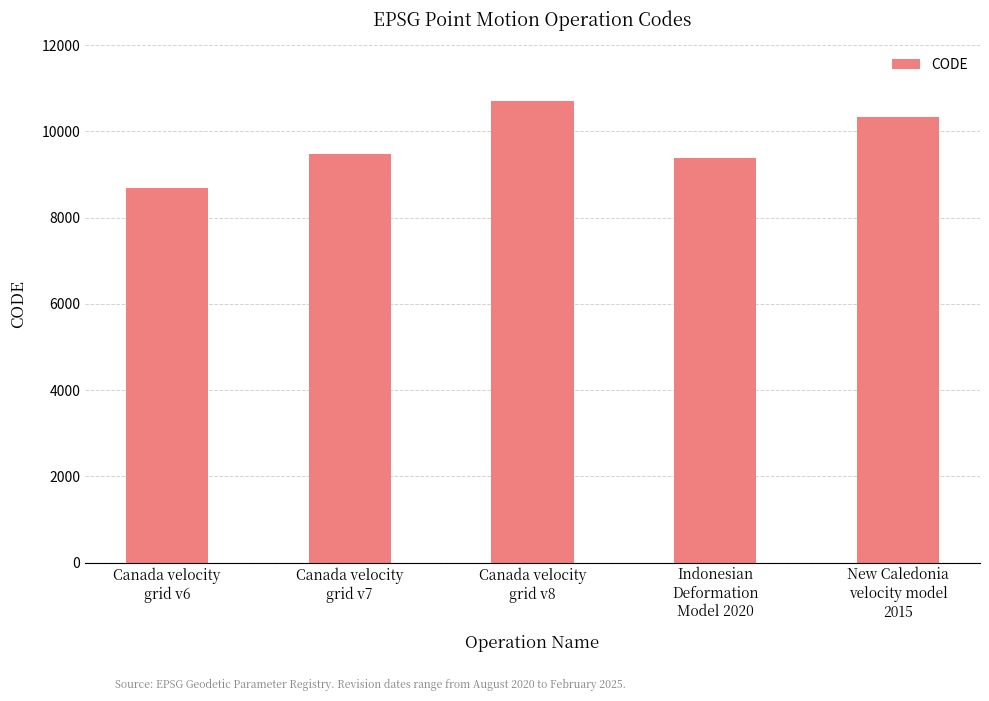

At which category does the chart reach its peak across all series?

Canada velocity
grid v8